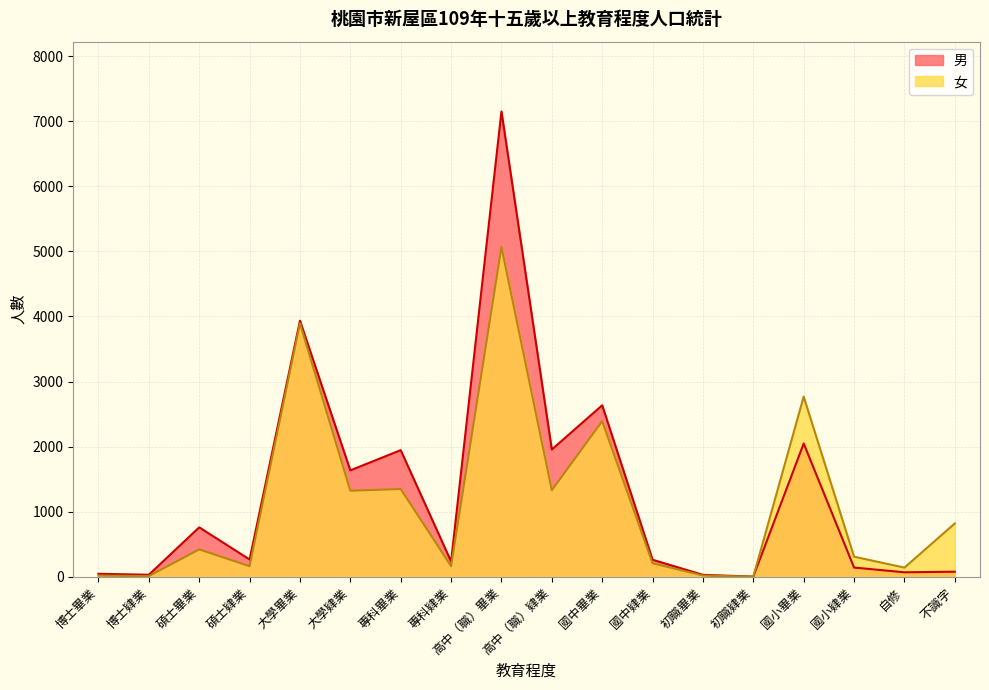

What is the approximate value of 男 at 國中畢業, to the nearest 10?

2640